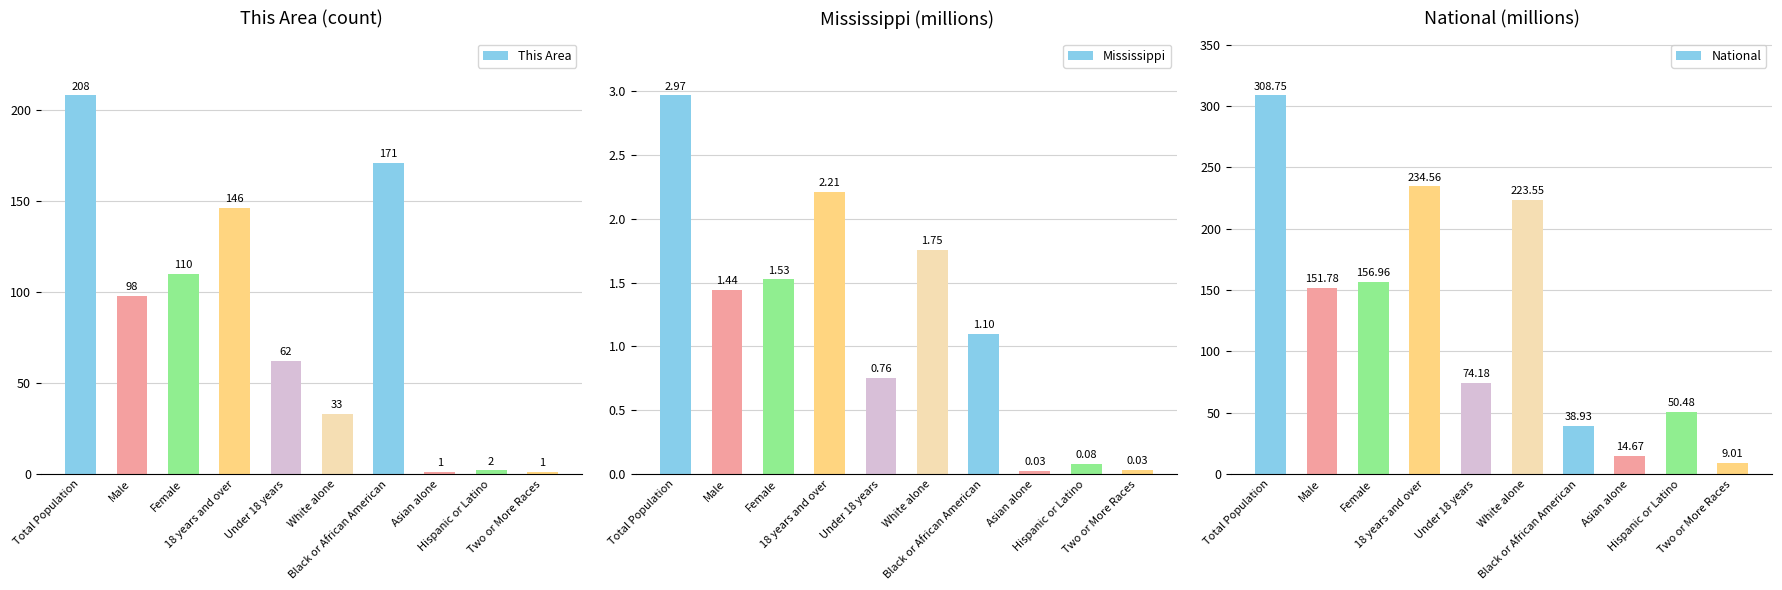

What is the label of the 3rd bar from the right?

Asian alone